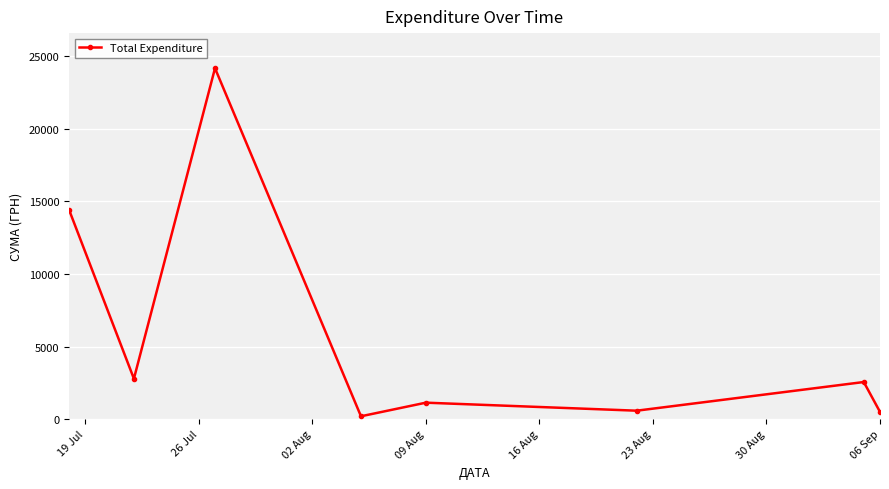

What is the value of the 3rd point from the left?

24175.0